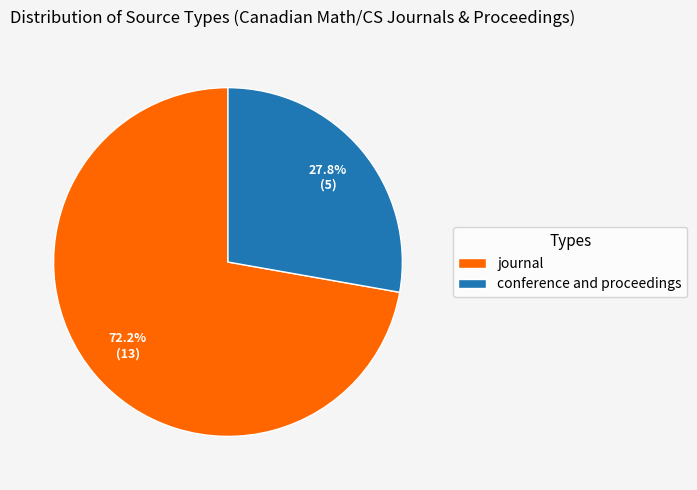

Count the number of slices in the pie.

2